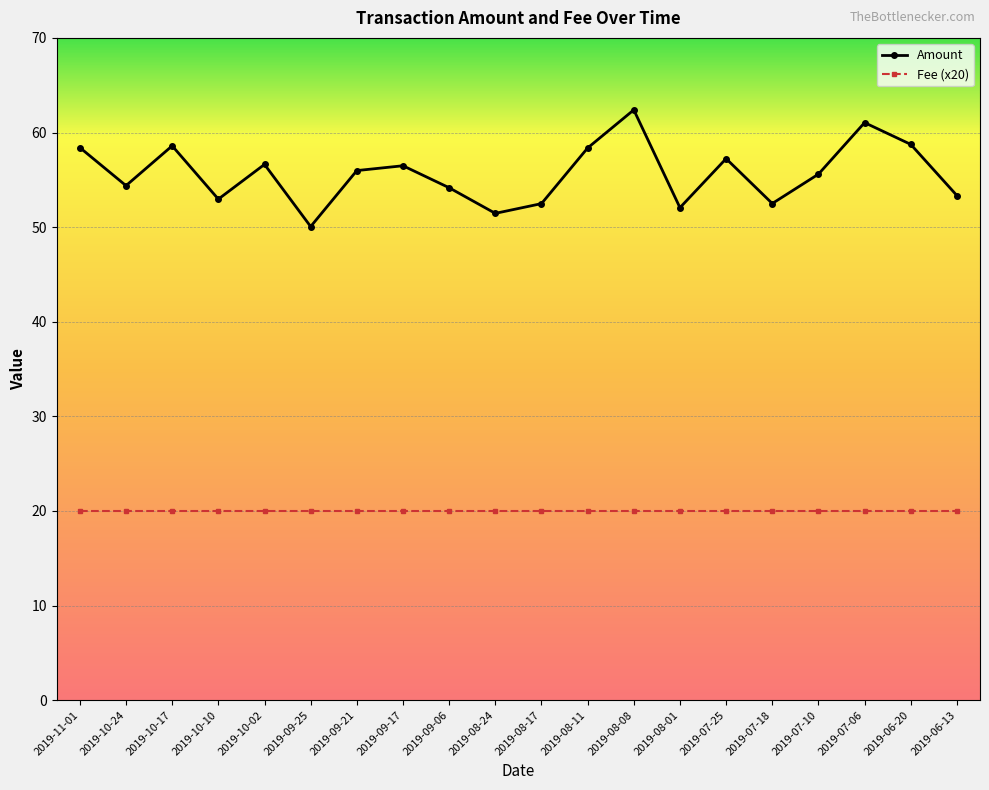

Which category has the highest value across all series?

2019-08-08